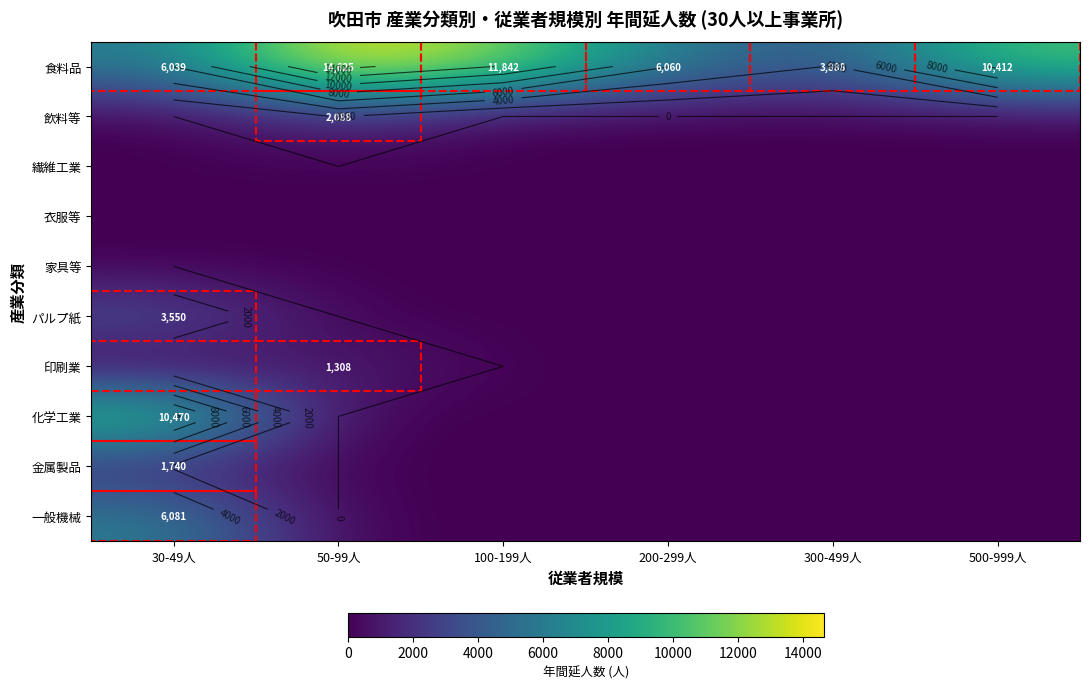

At how many categories does at least one series exceed 5530?

5